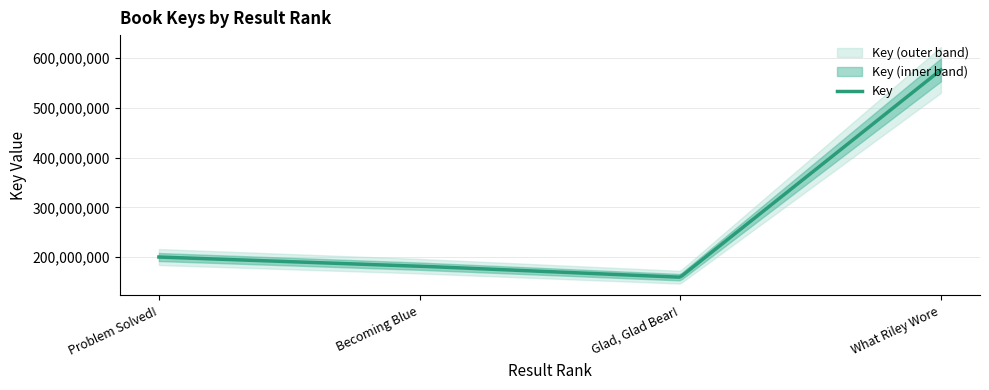

What is the minimum value shown in the chart?

159785196